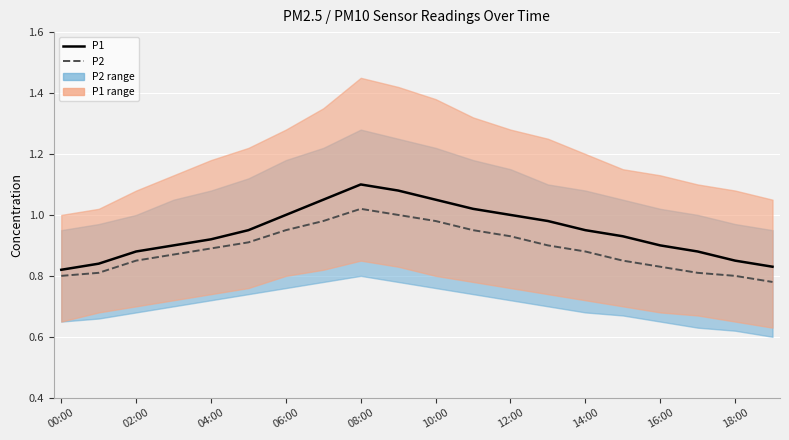

The P2 series shows 1.1 at 15. True or false?

False